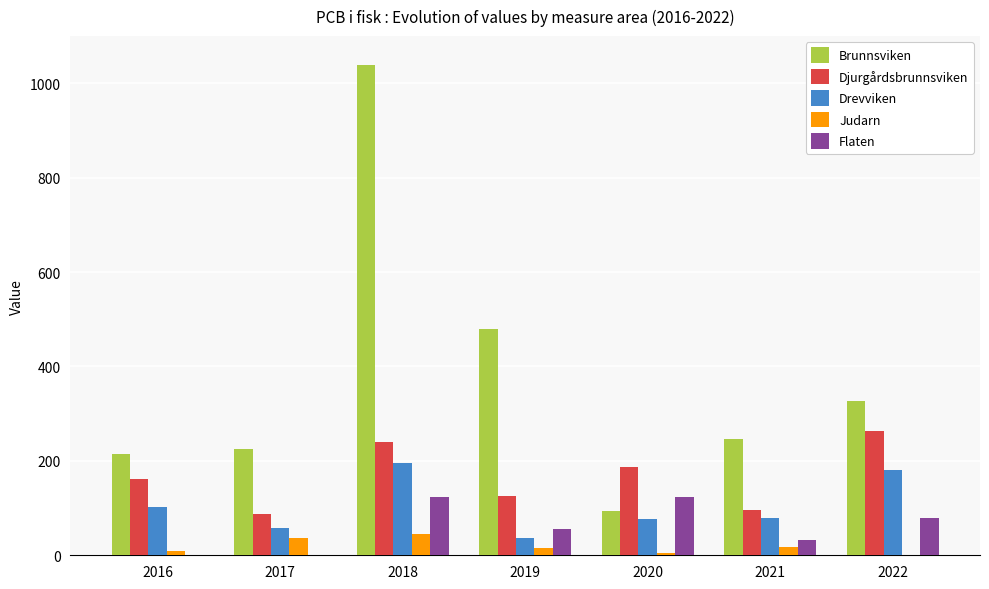

Which category has the highest value across all series?

2018